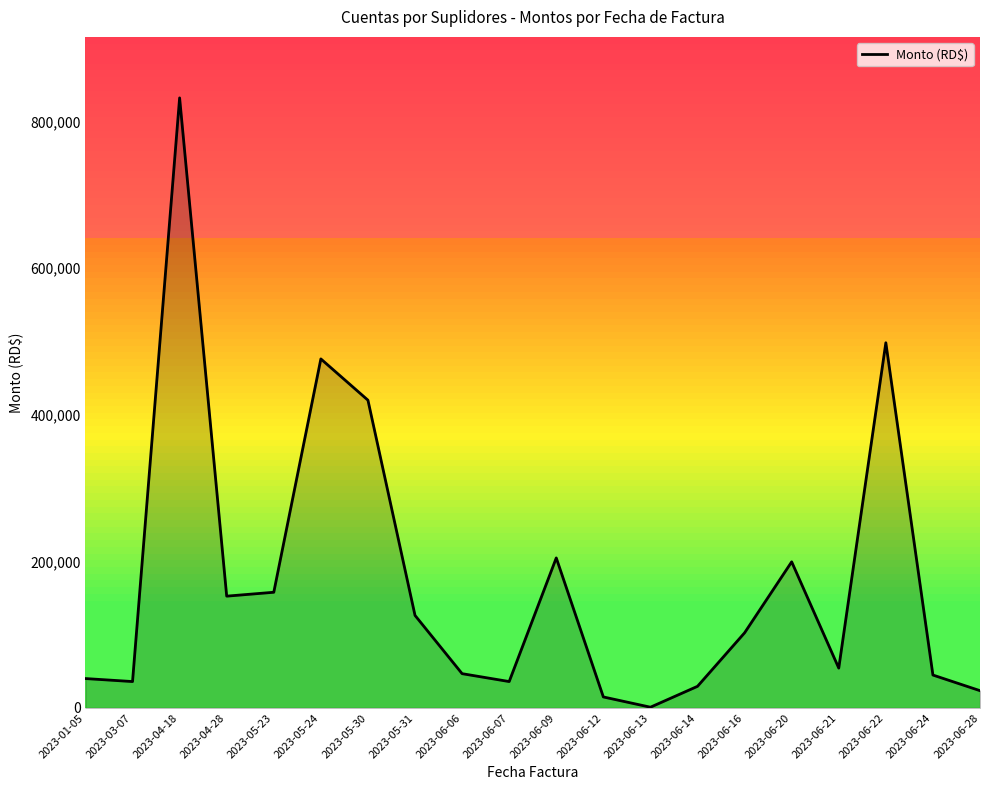

Where is the first local maximum?

2023-04-18